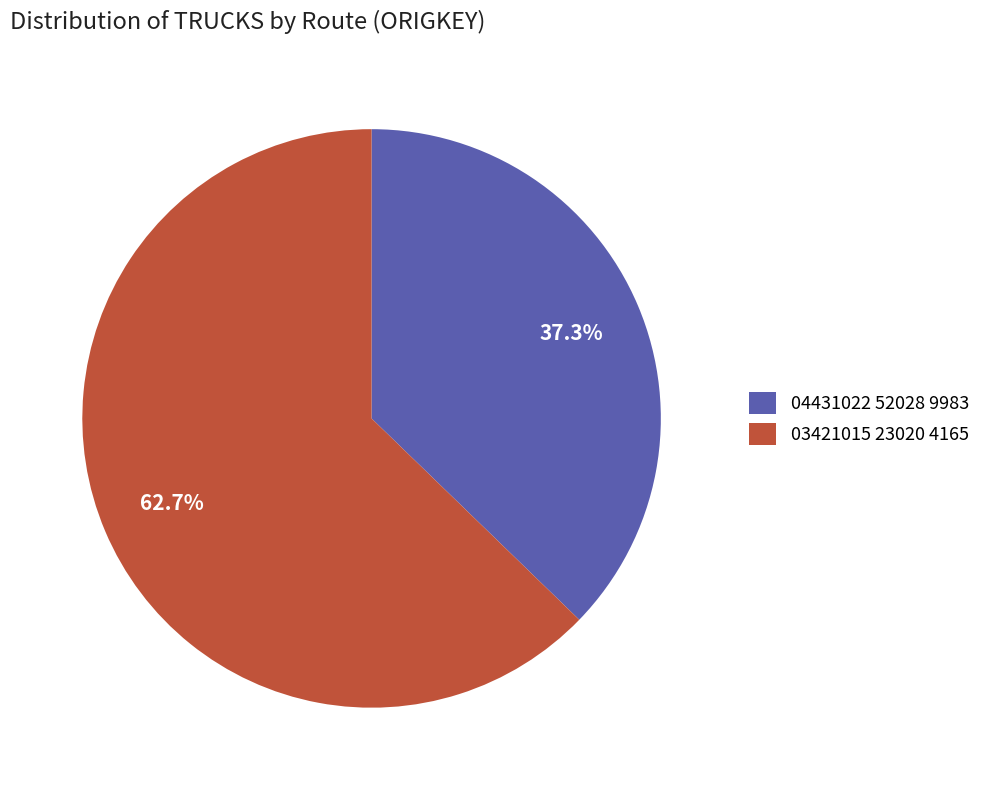

To the nearest percent, what is the difference between the largest and smallest slice percentages?

25%